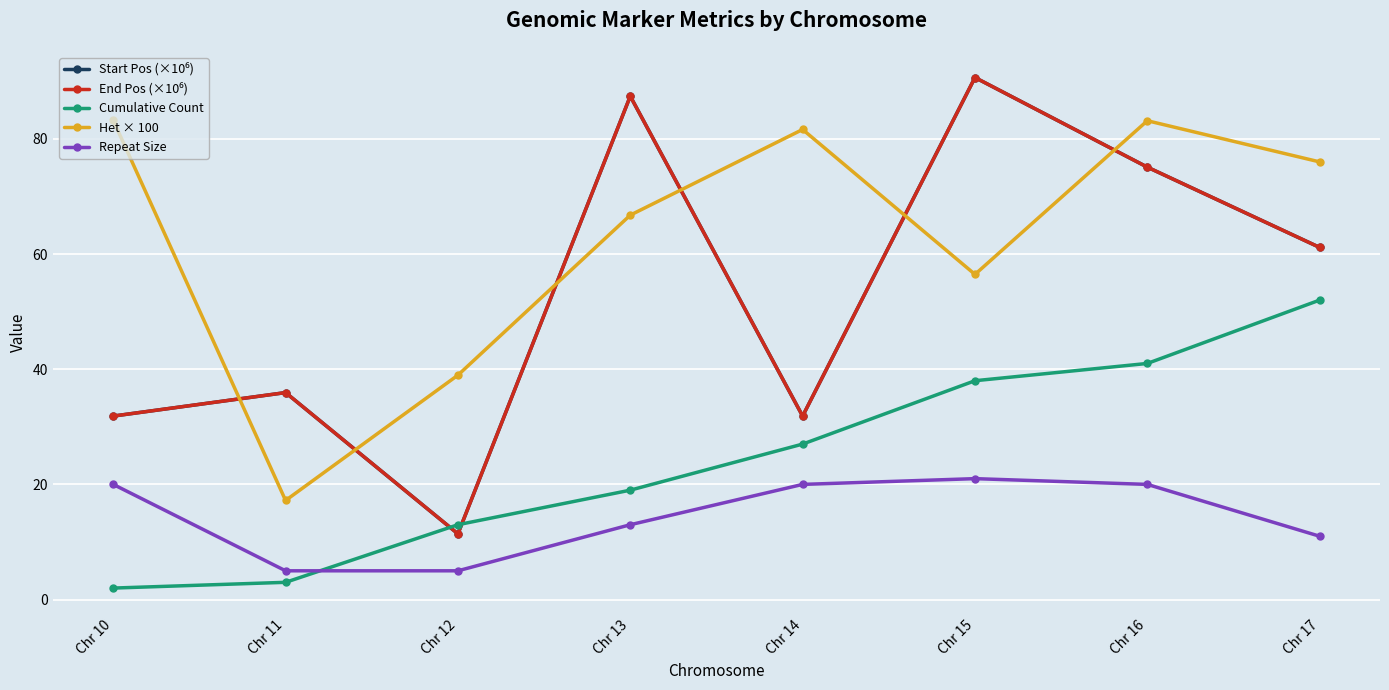

What is the sum of all Cumulative Count values?

195.0